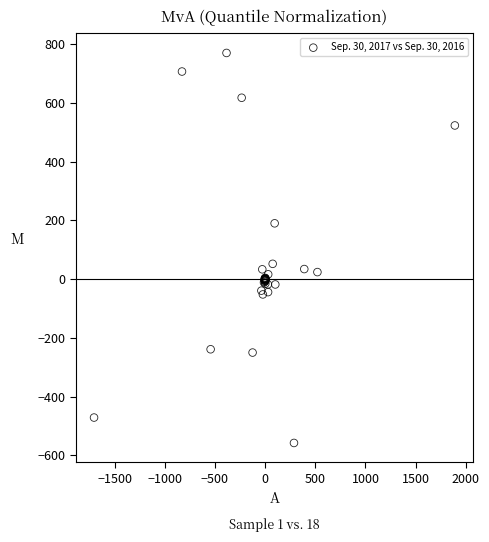

What Y value in the scatter plot is closest to 105?

51.9